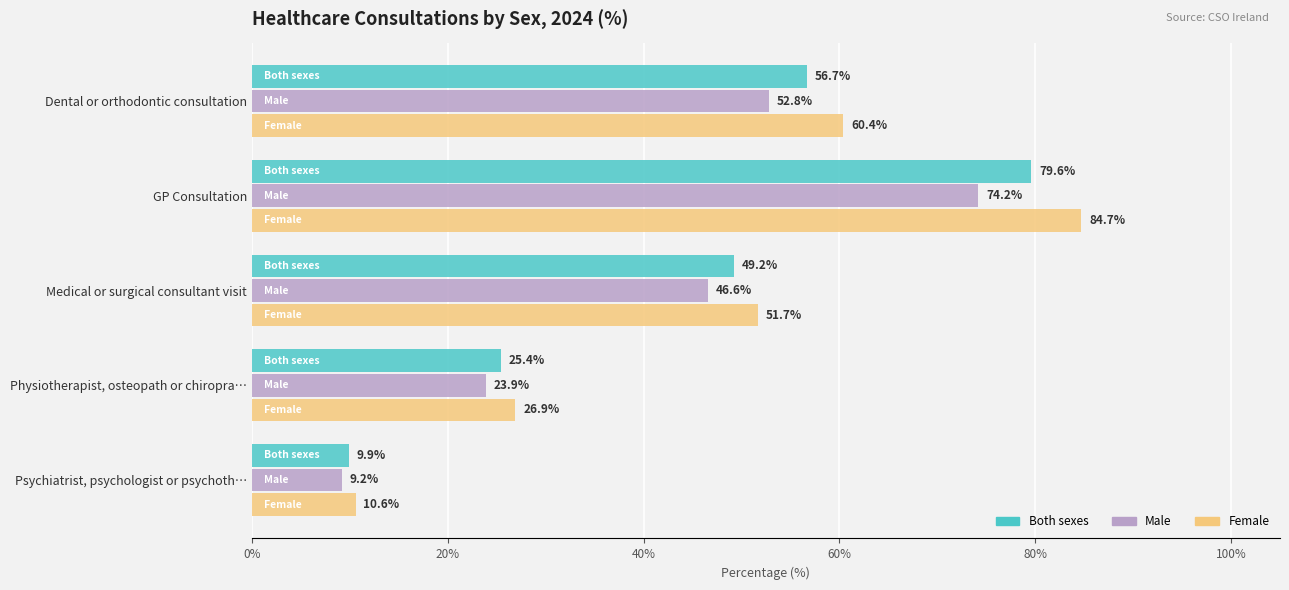

Is it true that Female equals 27.8 at Medical or surgical consultant visit?

False